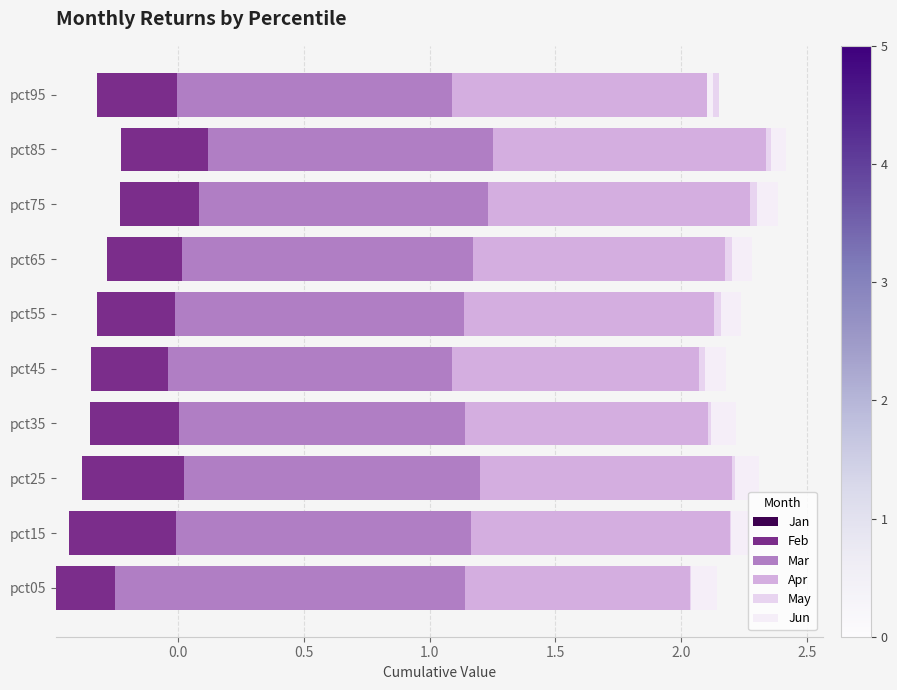

What is the value of the Mar bar at the 4th from the left?

1.1